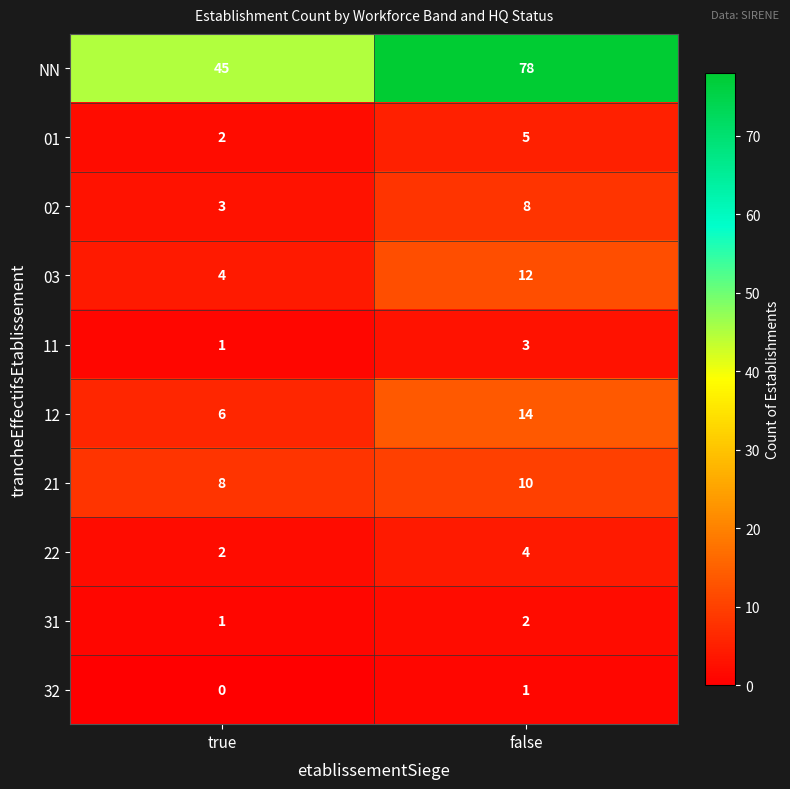

Between true and false, which series saw the biggest shift?

NN